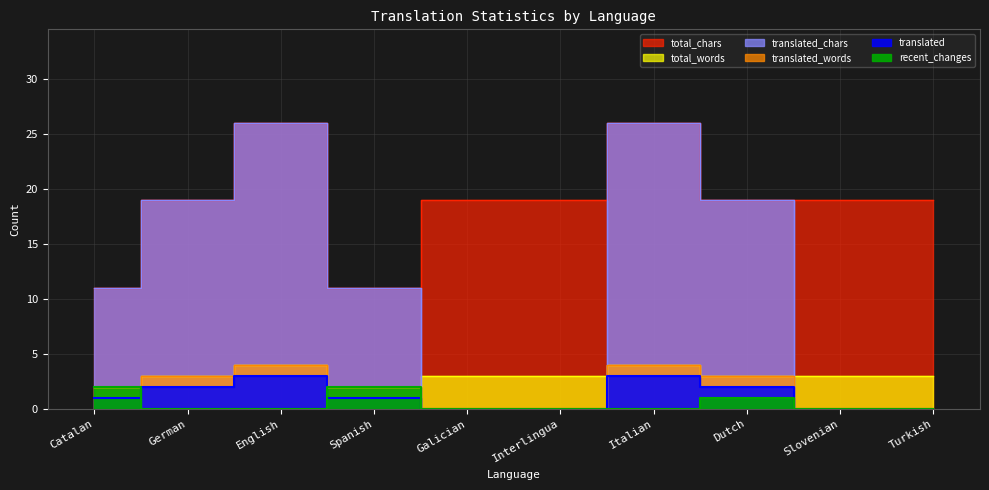

What is the label of the 9th point from the right?

German